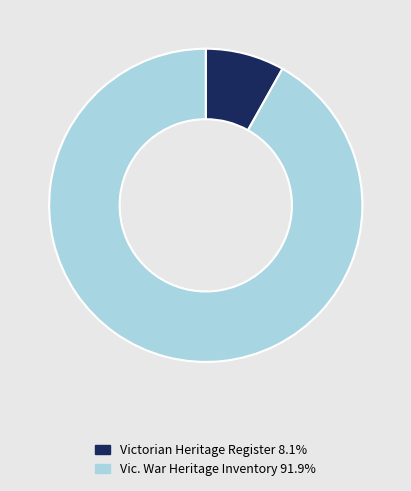

Do Vic. War Heritage Inventory 91.9% and Victorian Heritage Register 8.1% together represent more than half of the pie?

Yes